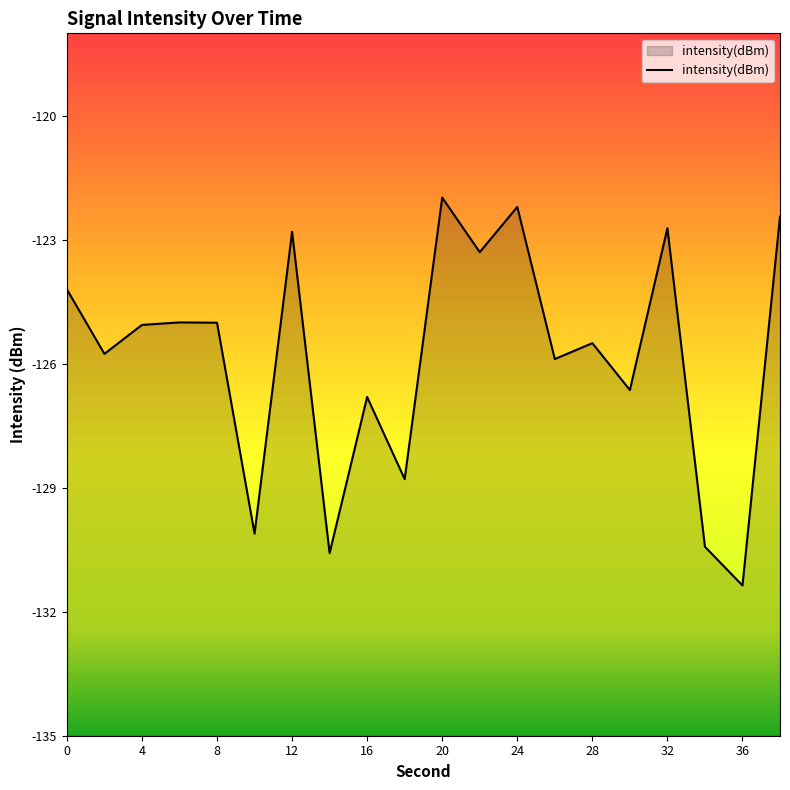

List the labels in order of value, smallest first.

36, 14, 34, 10, 18, 16, 30, 26, 2, 28, 4, 8, 6, 0, 22, 12, 32, 38, 24, 20